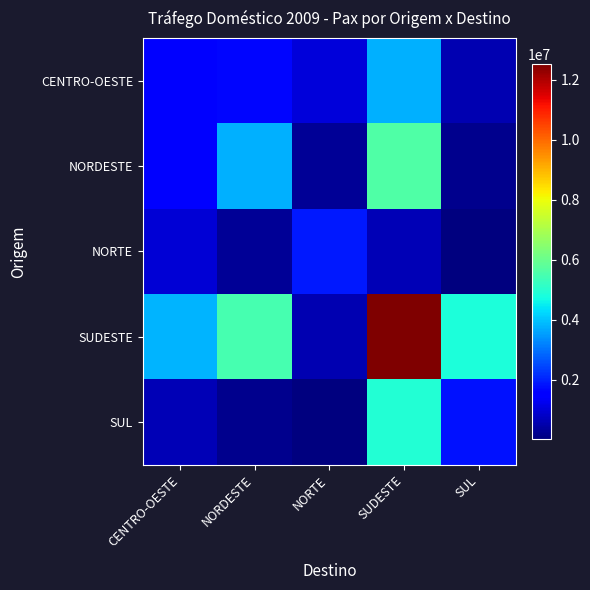

Which series has the largest total across all categories?

SUDESTE